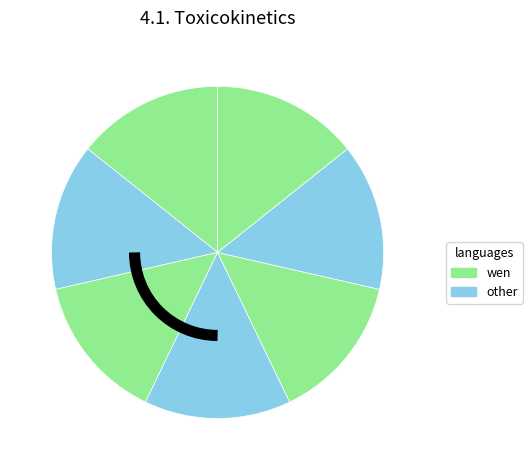

How many slices are in this pie chart?

7